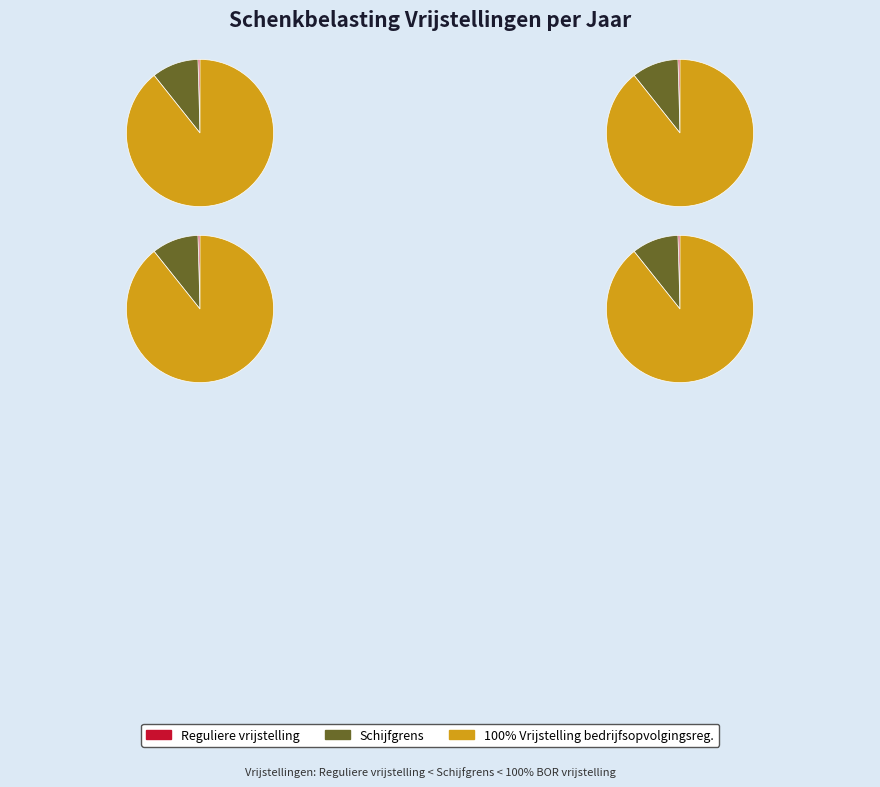

To the nearest percent, what is the difference between the 2020 and 2018 slice percentages?

1%